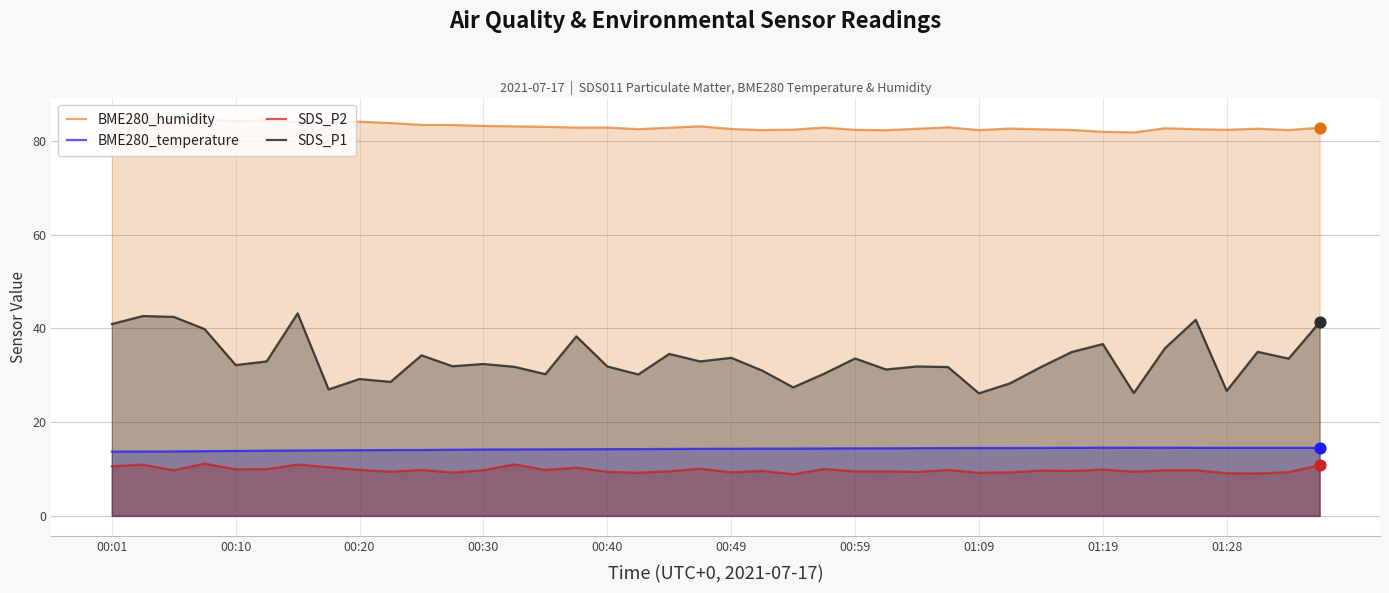

Which series has the largest total across all categories?

BME280_humidity